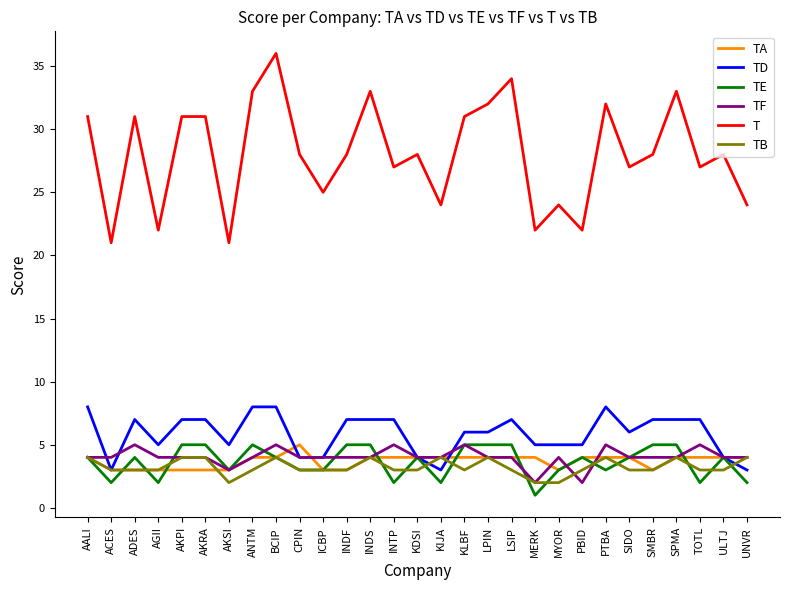

What are all the series names shown in the legend?

TA, TD, TE, TF, T, TB